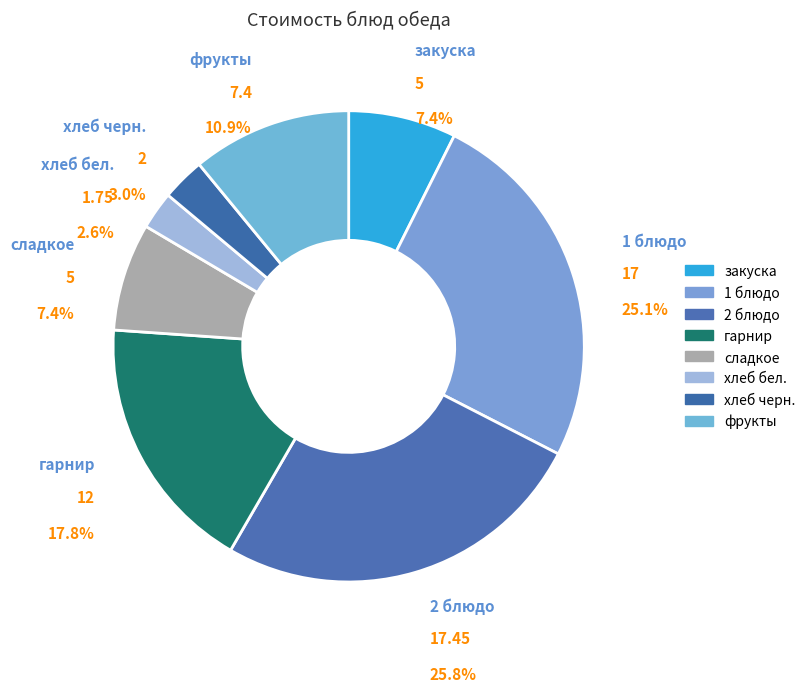

Which has a higher value, 2 блюдо or хлеб черн.?

2 блюдо